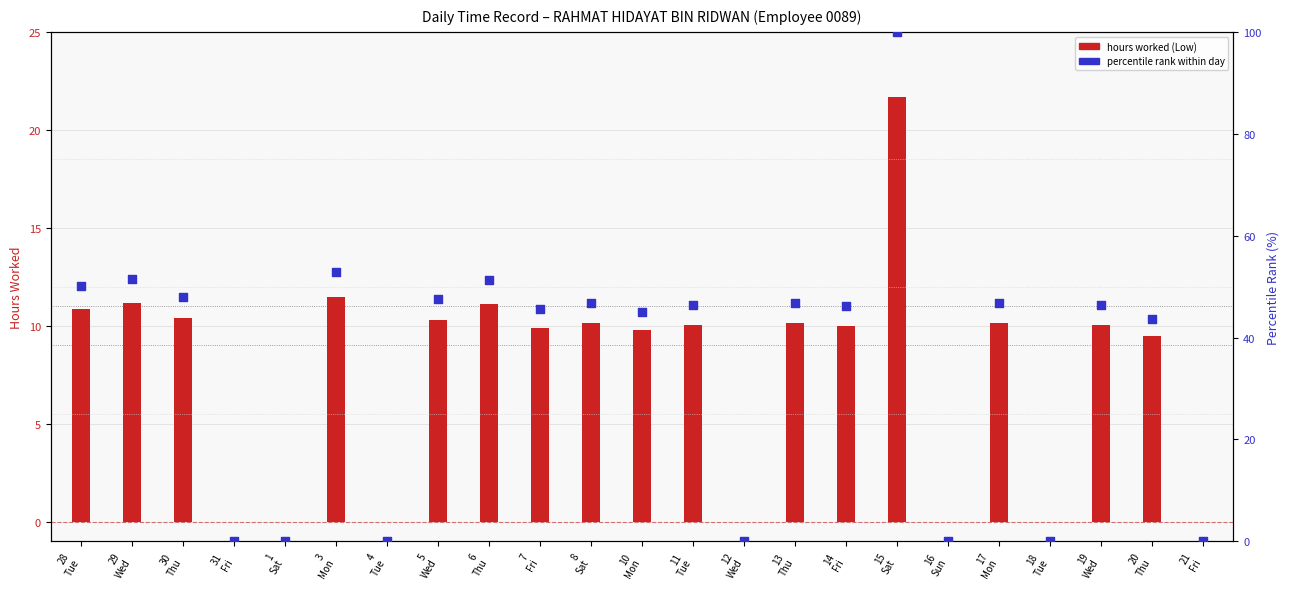

At how many categories does at least one series exceed 57?

1